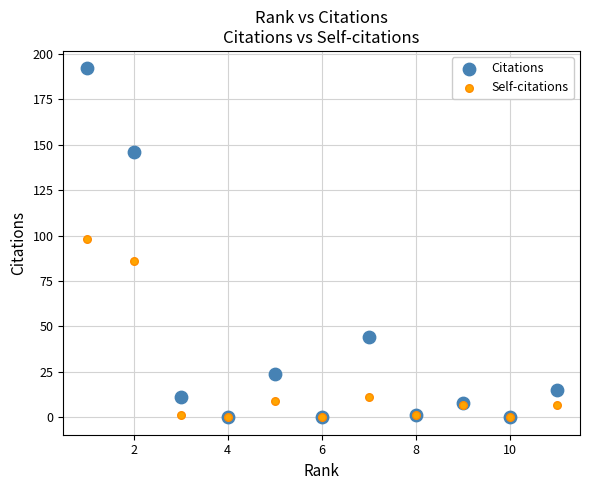

In the Self-citations series, what Y value is closest to 49?

86